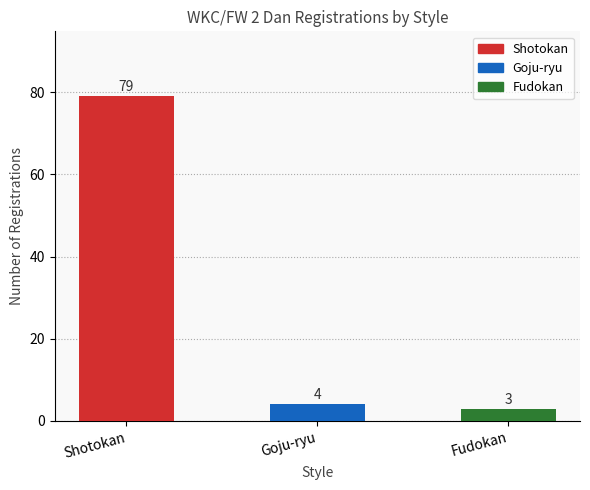

Reading left to right, extract all data points from this chart.

Shotokan=79	Goju-ryu=4	Fudokan=3